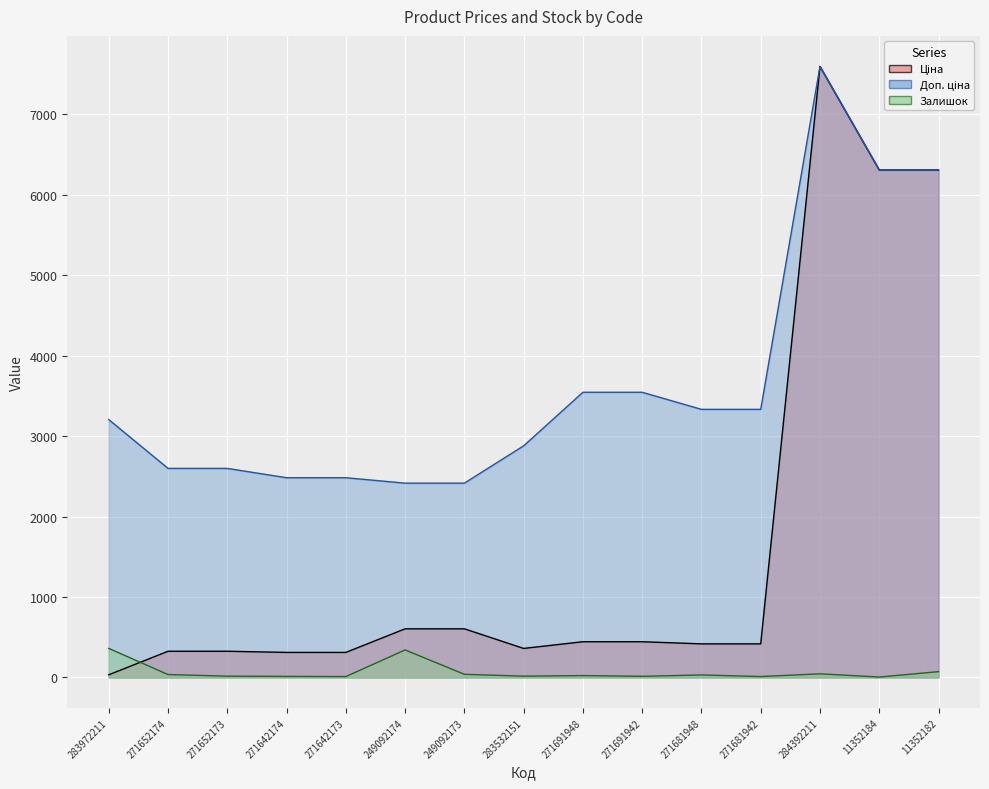

What are all the series names shown in the legend?

Ціна, Доп. ціна, Залишок